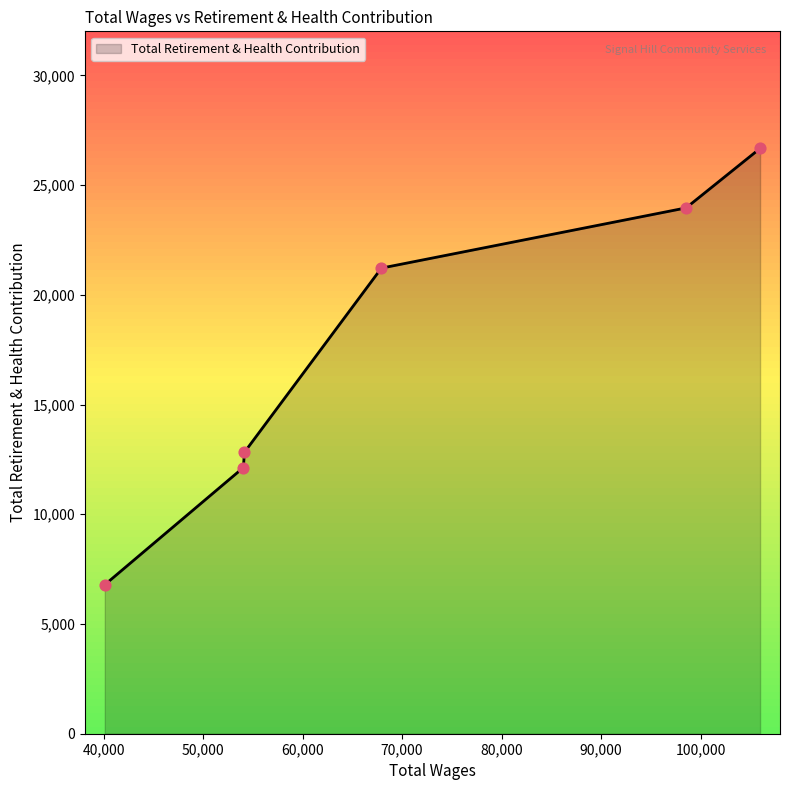

True or false: the data has more than 1 interior local peaks.

False